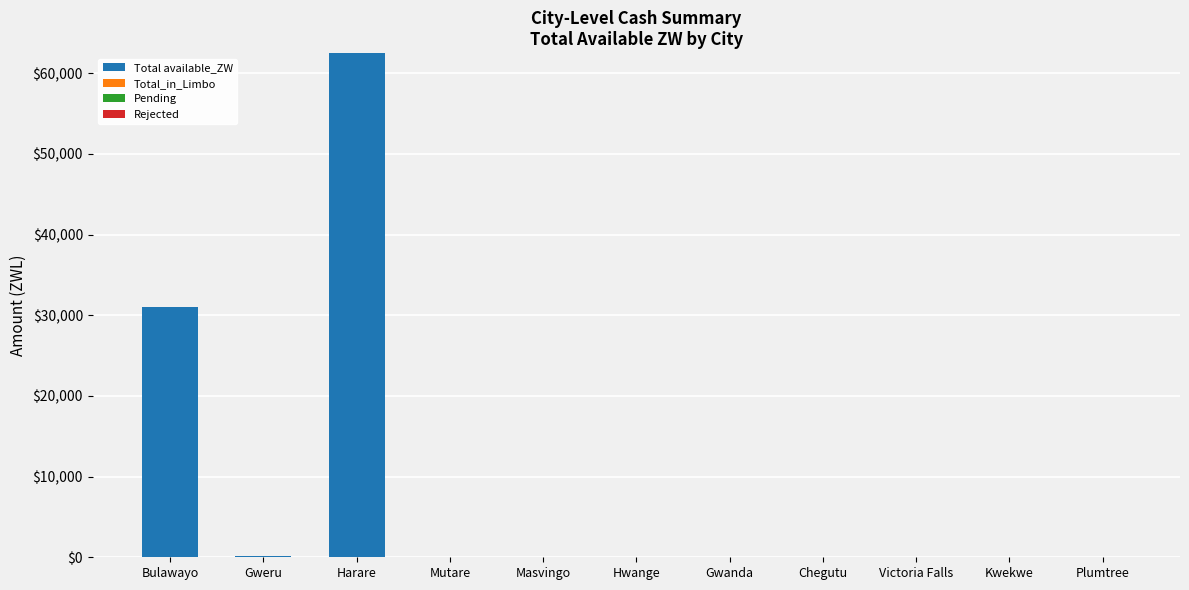

What is the change in value from Bulawayo to Kwekwe?

-31071.3